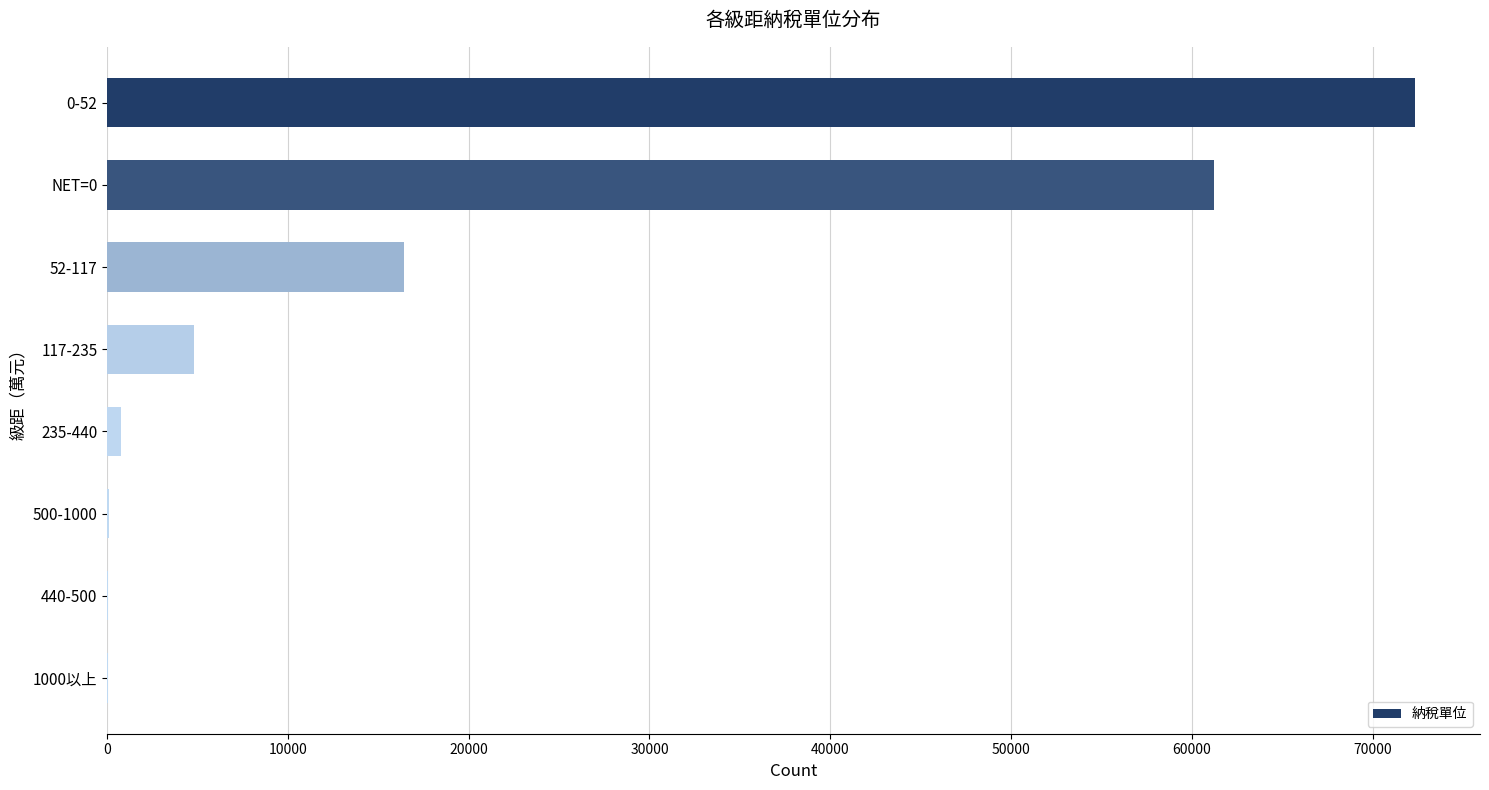

Count the number of categories in the chart.

8